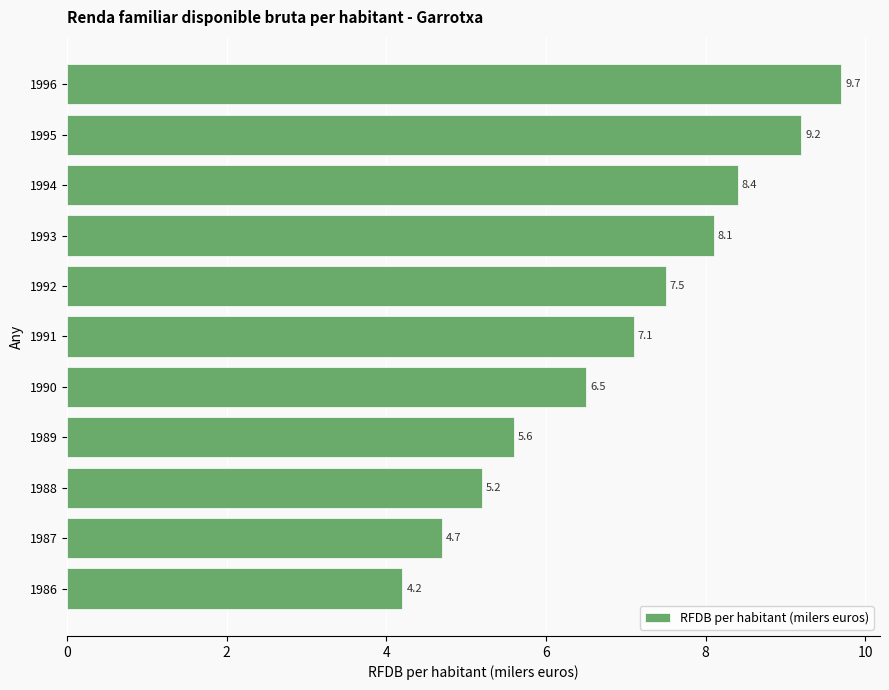

Reading bottom to top, list all the values displayed in this chart.

4.2	4.7	5.2	5.6	6.5	7.1	7.5	8.1	8.4	9.2	9.7